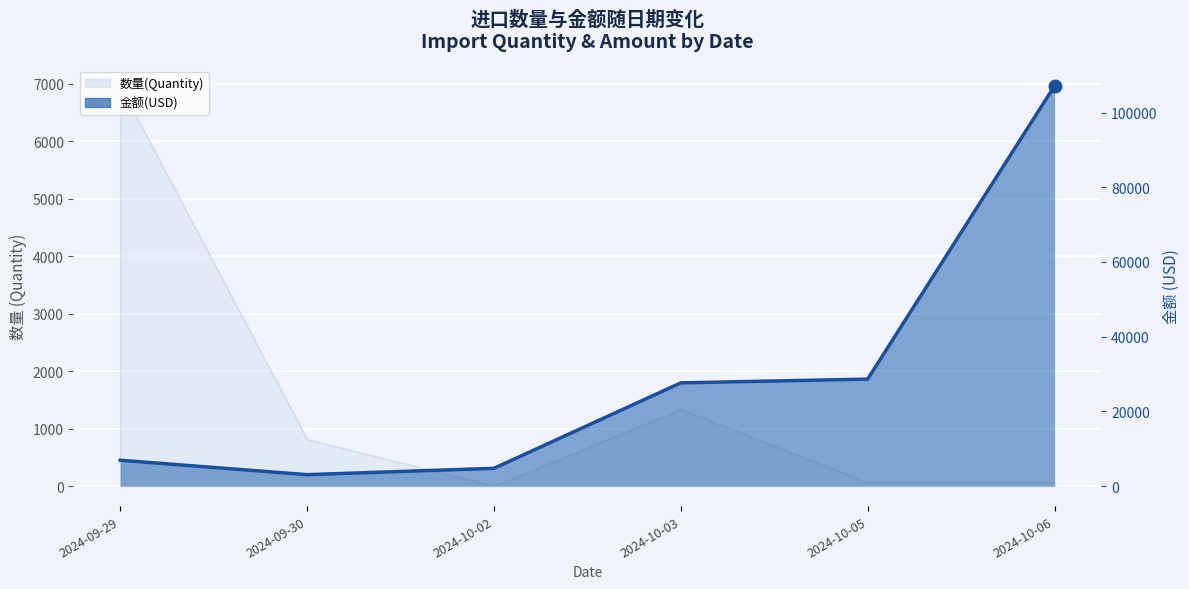

Reading right to left, list all the values displayed in this chart.

2024-10-06=107108.0	2024-10-05=28640.0	2024-10-03=27630.0	2024-10-02=4753.0	2024-09-30=3060.3	2024-09-29=6916.5